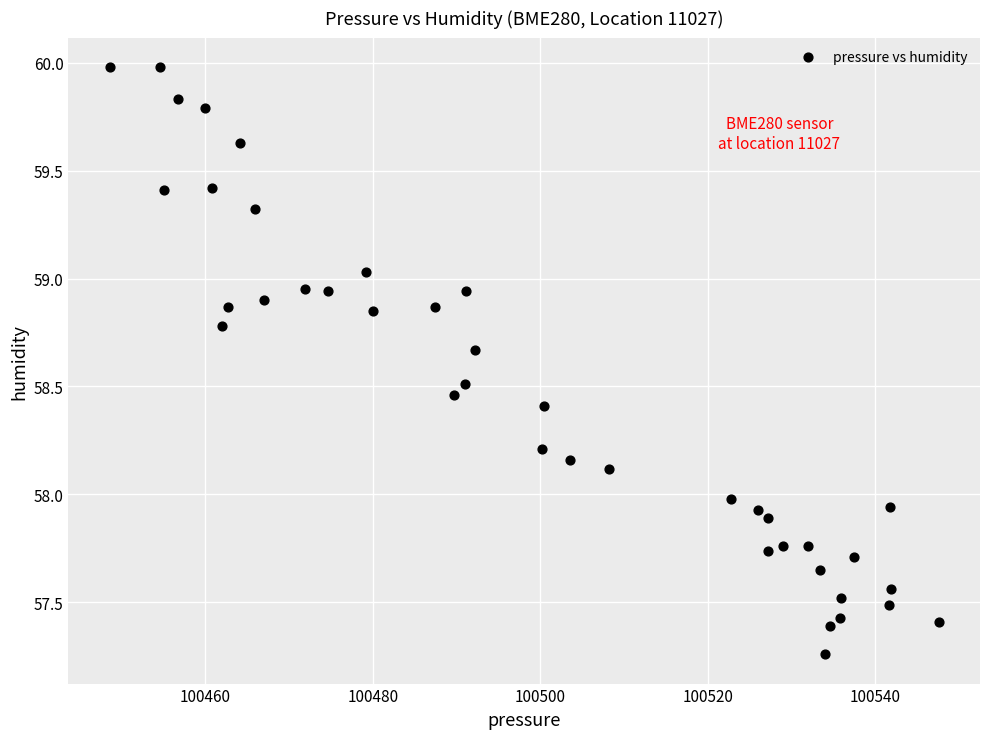

What is the range of X values (max minus min)?

98.9